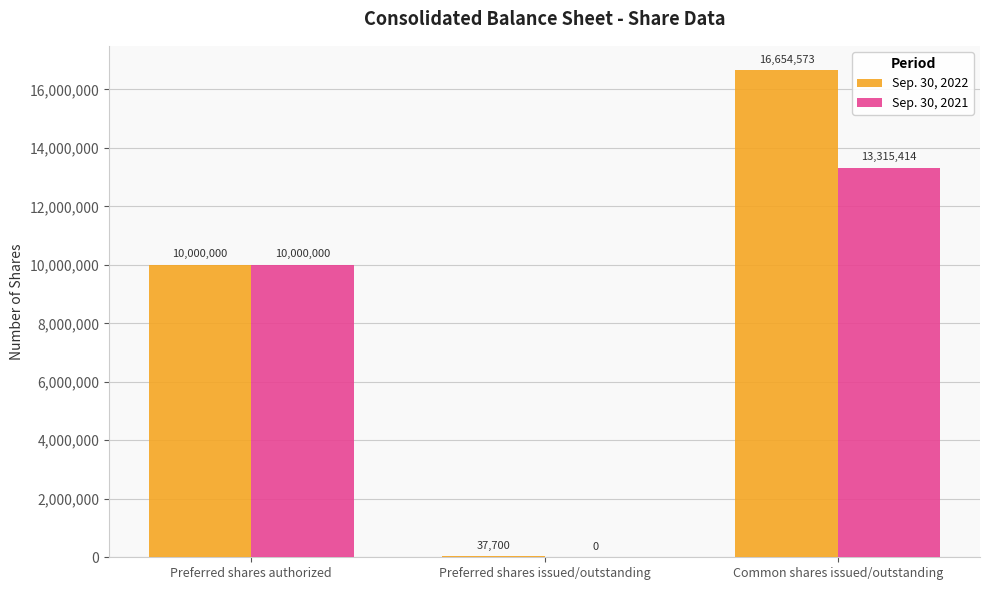

Reading left to right, what are all the values shown in this chart?

Sep. 30, 2022: Preferred shares authorized=10000000	Preferred shares issued/outstanding=37700	Common shares issued/outstanding=16654573
Sep. 30, 2021: Preferred shares authorized=10000000	Preferred shares issued/outstanding=0	Common shares issued/outstanding=13315414